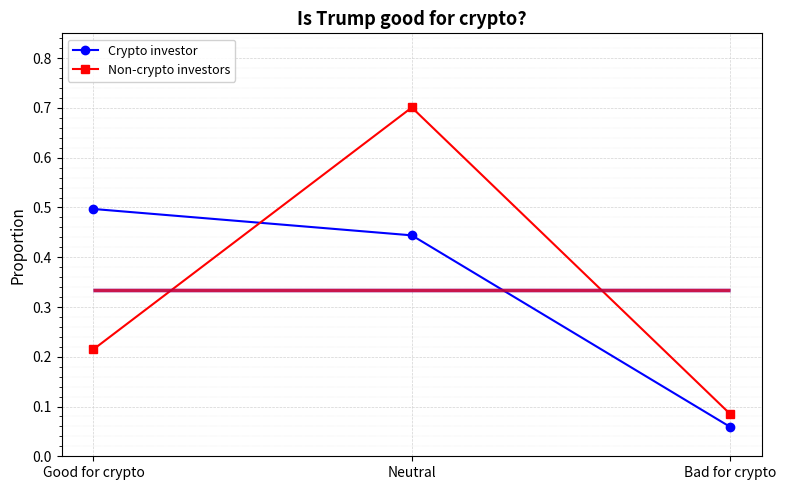

What is the total value across all series at Neutral?

1.1